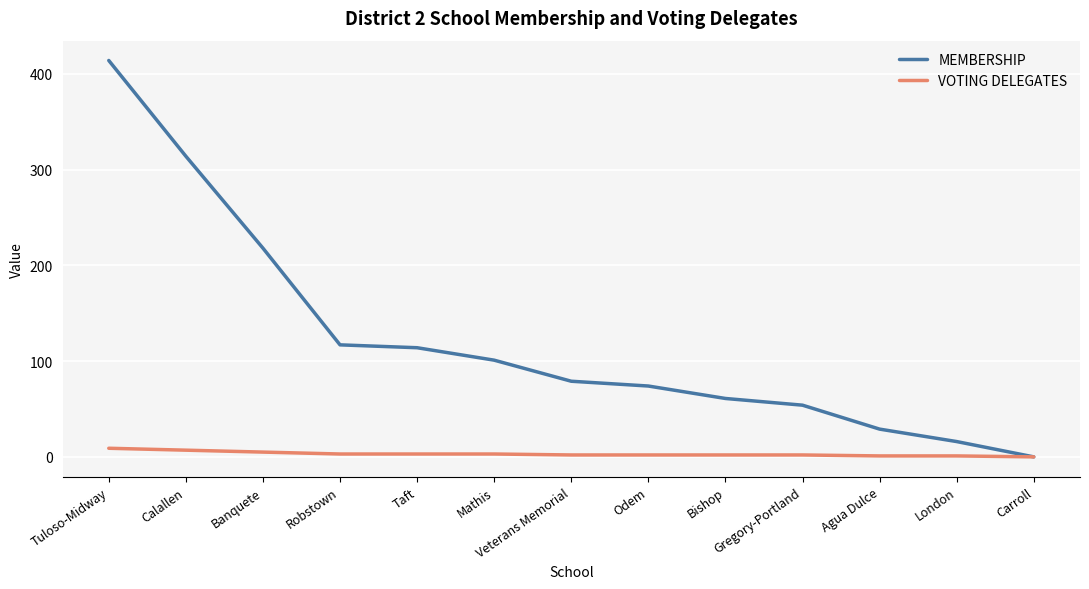

List the series in order of their peak value, highest first.

MEMBERSHIP, VOTING DELEGATES